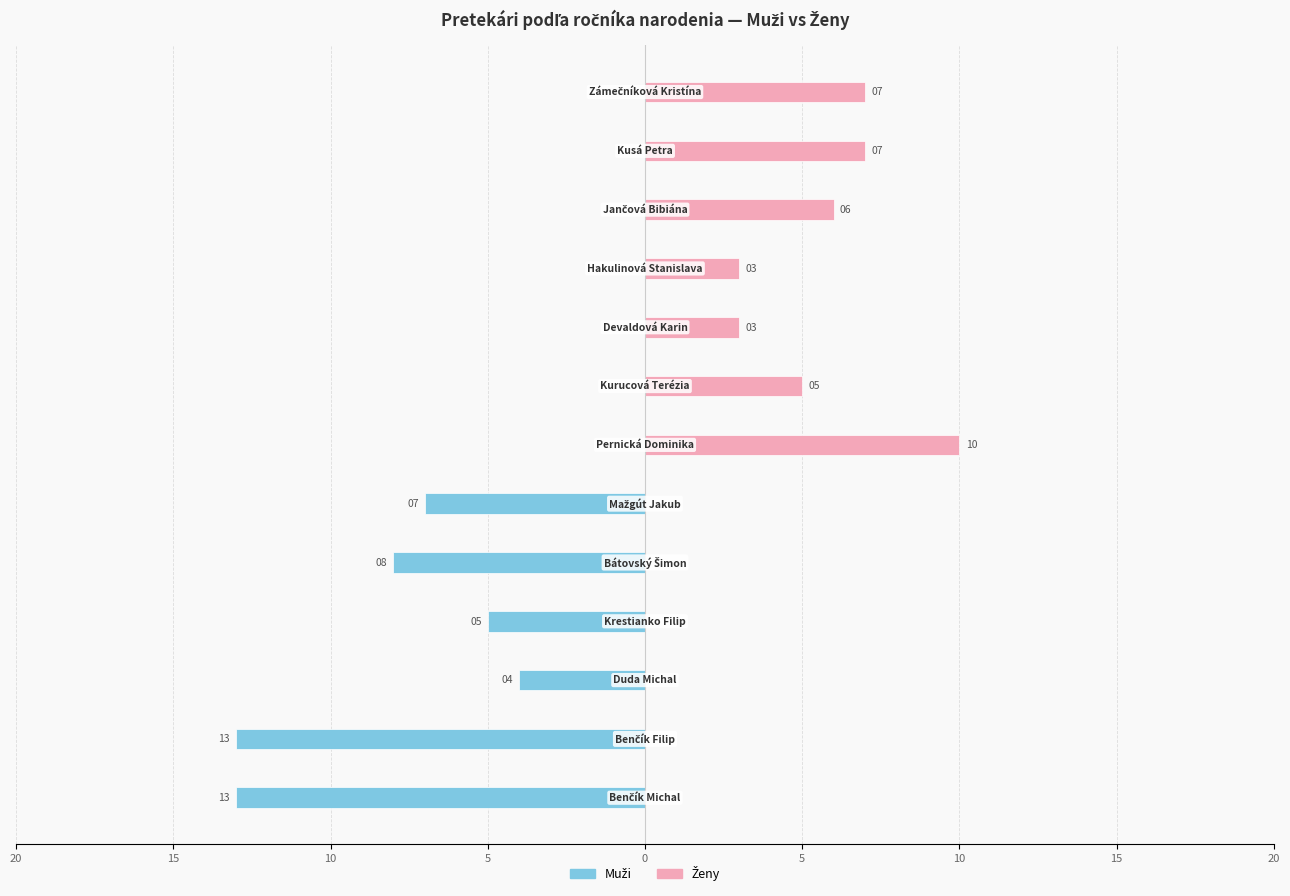

Are the bars horizontal?

Yes